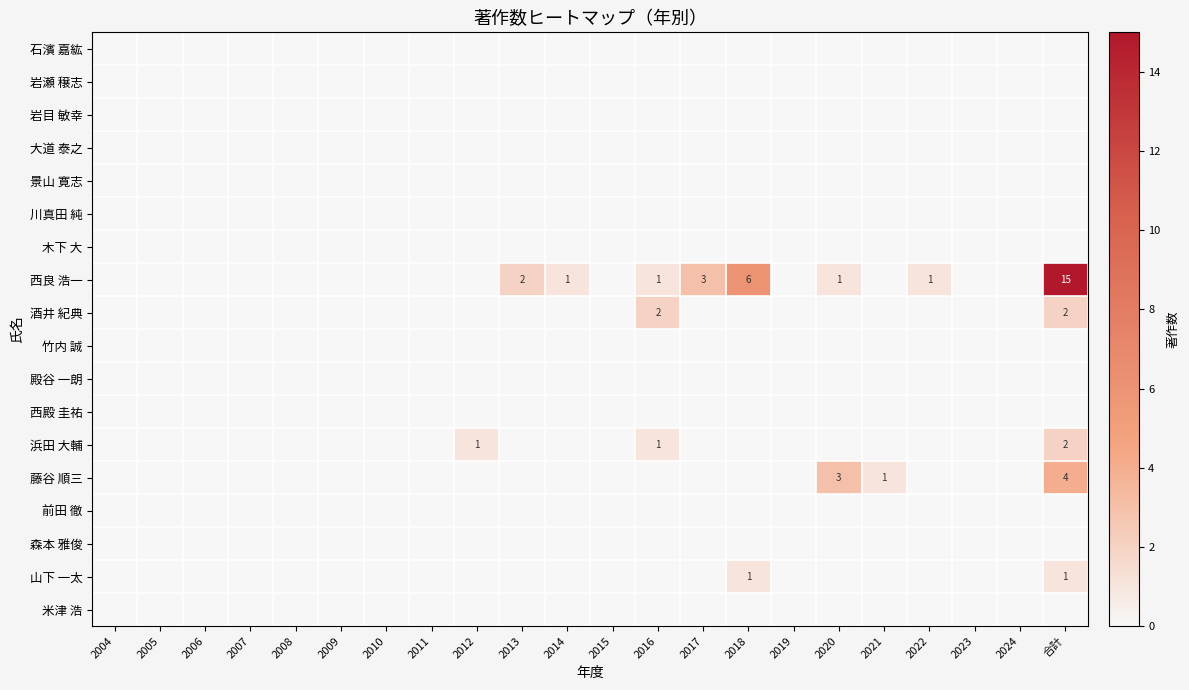

What is the spread (max minus min) of values at 2012?

1